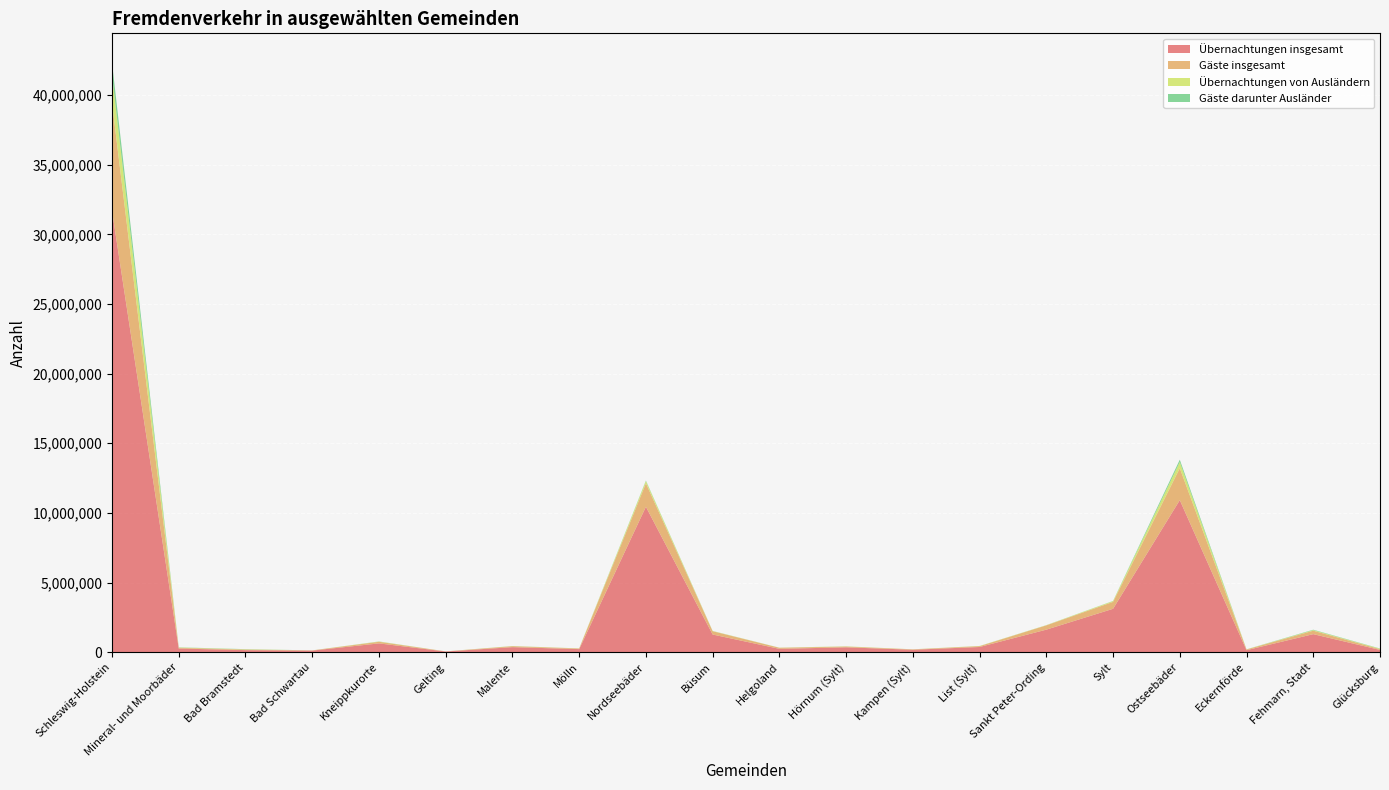

Reading left to right, what are all the values shown in this chart?

Übernachtungen insgesamt: Schleswig-Holstein=31686602	Mineral- und Moorbäder=261321	Bad Bramstedt=146754	Bad Schwartau=114567	Kneippkurorte=630199	Gelting=48890	Malente=361159	Mölln=220150	Nordseebäder=10439547	Büsum=1268158	Helgoland=239710	Hörnum (Sylt)=348431	Kampen (Sylt)=174754	List (Sylt)=372302	Sankt Peter-Ording=1617211	Sylt=3113925	Ostseebäder=10916502	Eckernförde=143132	Fehmarn, Stadt=1295101	Glücksburg=161295
Gäste insgesamt: Schleswig-Holstein=7737041	Mineral- und Moorbäder=52591	Bad Bramstedt=39470	Bad Schwartau=13121	Kneippkurorte=116392	Gelting=7188	Malente=65824	Mölln=43380	Nordseebäder=1686102	Büsum=236699	Helgoland=75423	Hörnum (Sylt)=53707	Kampen (Sylt)=26679	List (Sylt)=59545	Sankt Peter-Ording=306657	Sylt=497406	Ostseebäder=2293323	Eckernförde=51111	Fehmarn, Stadt=246864	Glücksburg=55592
Übernachtungen von Ausländern: Schleswig-Holstein=1991962	Mineral- und Moorbäder=21253	Bad Bramstedt=19621	Bad Schwartau=1632	Kneippkurorte=16971	Gelting=906	Malente=10770	Mölln=5295	Nordseebäder=158869	Büsum=14689	Helgoland=6551	Hörnum (Sylt)=13946	Kampen (Sylt)=4655	List (Sylt)=12011	Sankt Peter-Ording=14967	Sylt=55170	Ostseebäder=438501	Eckernförde=7947	Fehmarn, Stadt=41623	Glücksburg=30441
Gäste darunter Ausländer: Schleswig-Holstein=896768	Mineral- und Moorbäder=12988	Bad Bramstedt=12266	Bad Schwartau=722	Kneippkurorte=7000	Gelting=139	Malente=4307	Mölln=2554	Nordseebäder=35613	Büsum=5423	Helgoland=2399	Hörnum (Sylt)=2256	Kampen (Sylt)=870	List (Sylt)=2656	Sankt Peter-Ording=4044	Sylt=11506	Ostseebäder=172164	Eckernförde=3902	Fehmarn, Stadt=29186	Glücksburg=15946